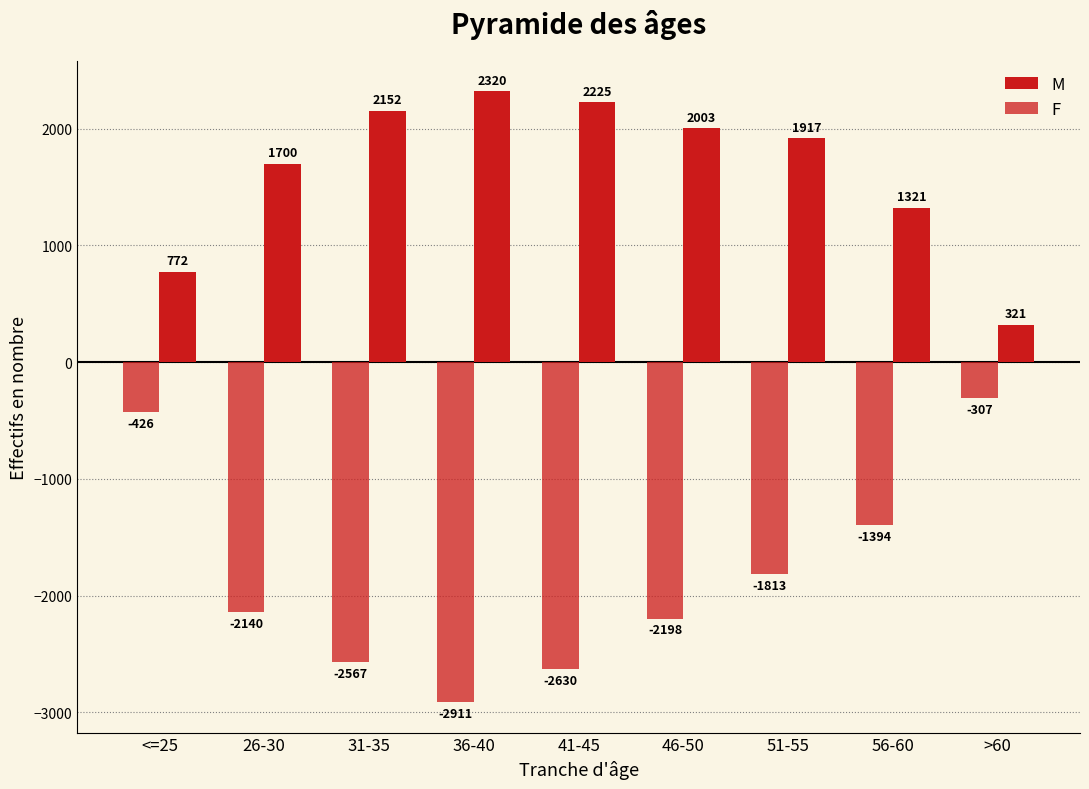

How many groups of bars are there?

9